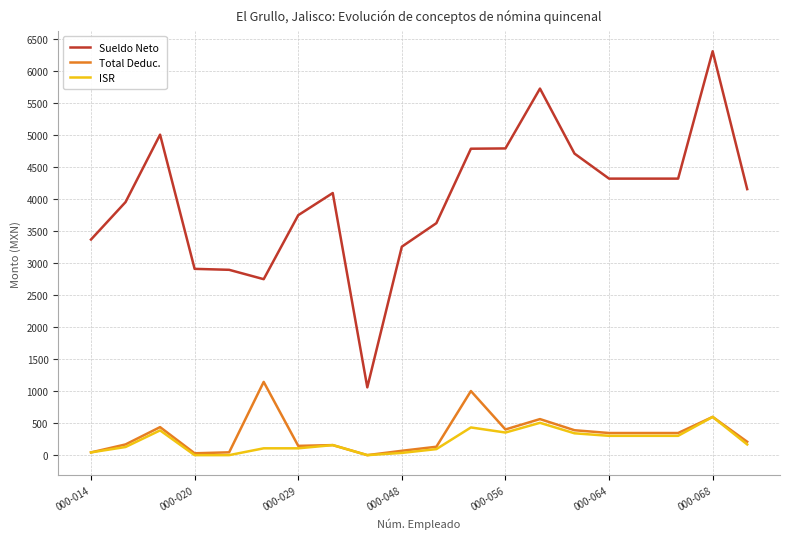

True or false: ISR and Sueldo Neto intersect in this chart.

False